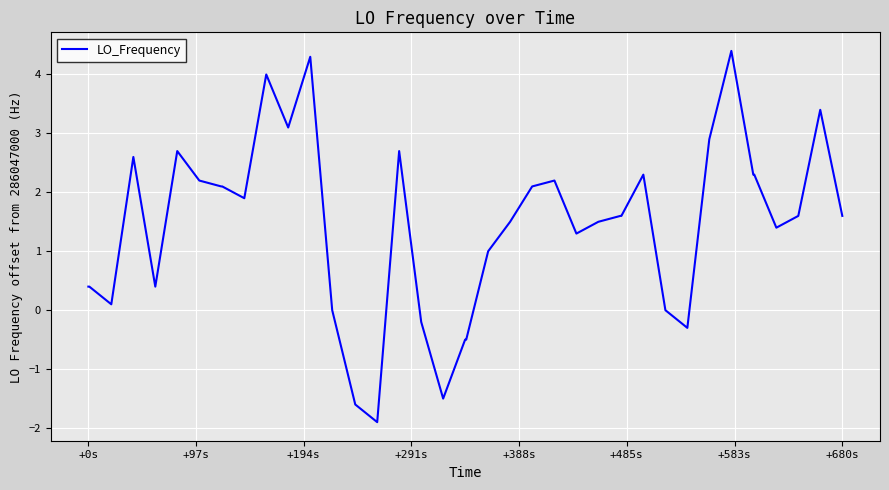

What is the average value?

1.4